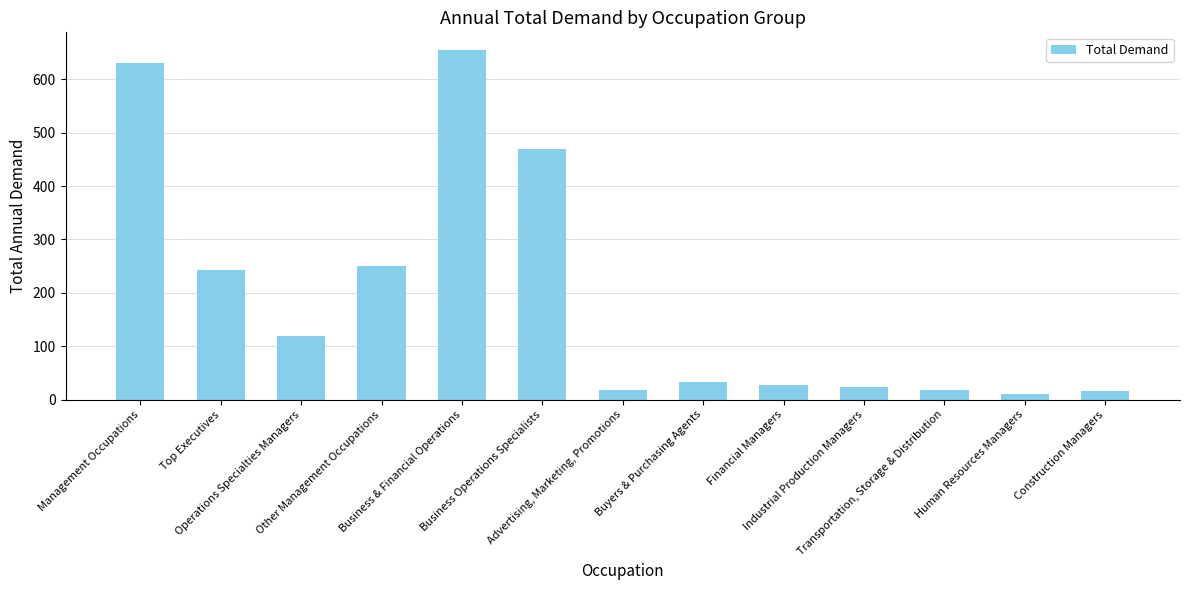

Is it true that the value at Construction Managers is 17?

True